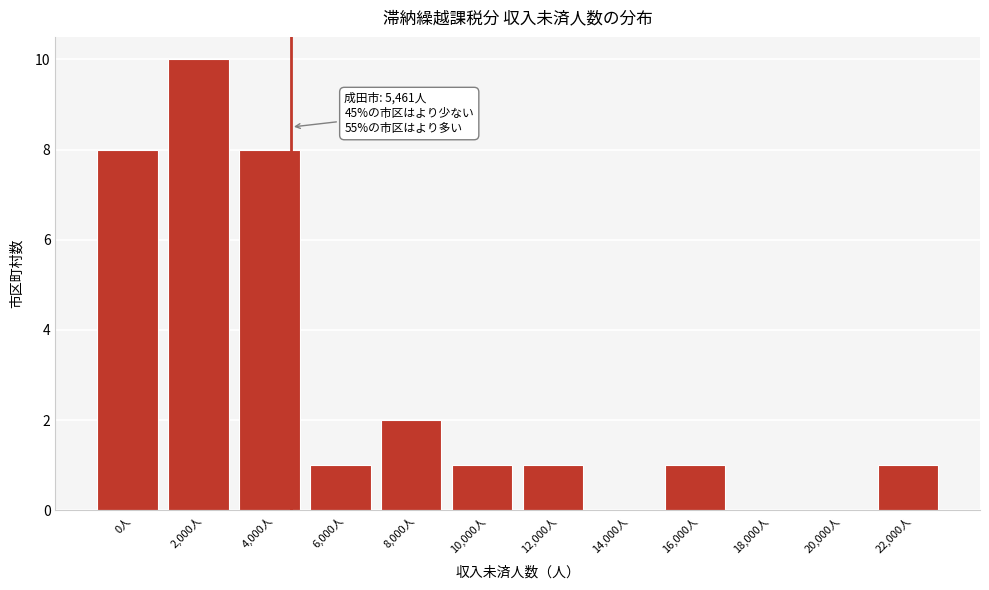

Reading left to right, list all the values displayed in this chart.

0人=8	2,000人=10	4,000人=8	6,000人=1	8,000人=2	10,000人=1	12,000人=1	14,000人=0	16,000人=1	18,000人=0	20,000人=0	22,000人=1